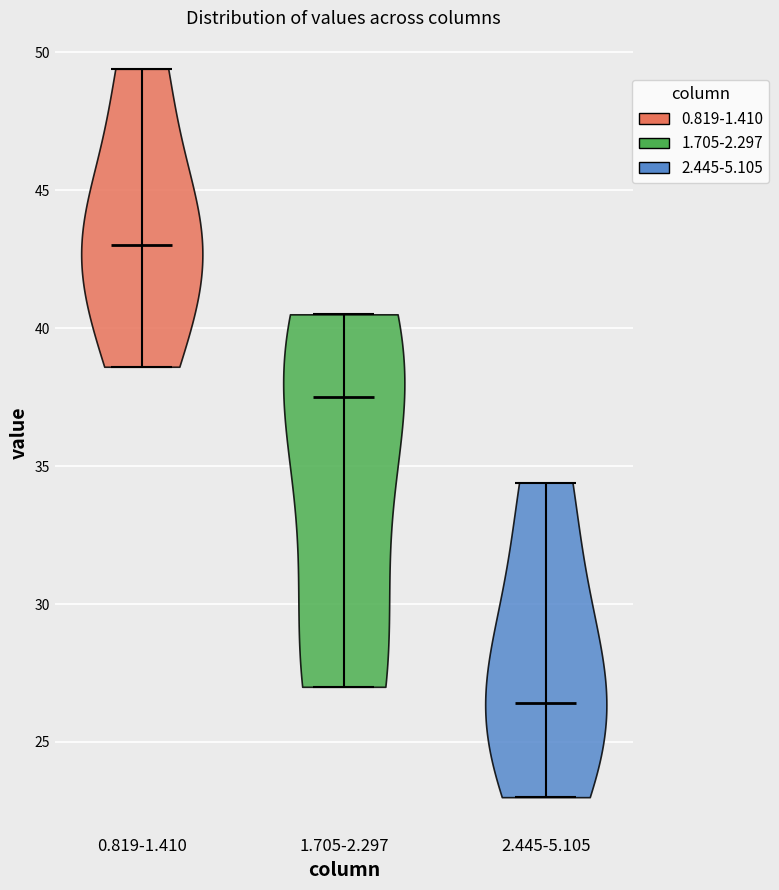

Which violin has the highest median line?

0.819-1.410